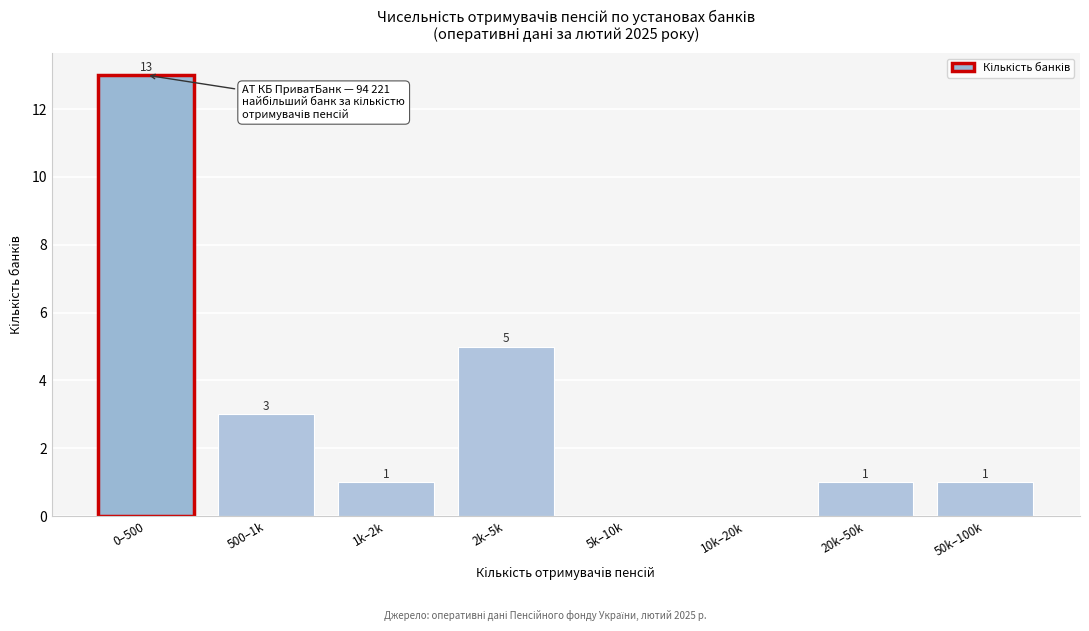

Reading left to right, extract all data points from this chart.

0–500=13	500–1k=3	1k–2k=1	2k–5k=5	5k–10k=0	10k–20k=0	20k–50k=1	50k–100k=1